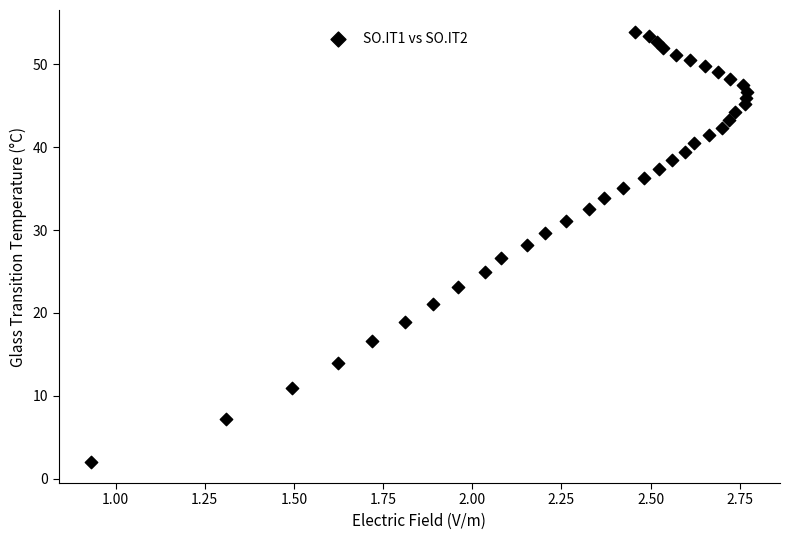

What is the range of X values (max minus min)?

1.8